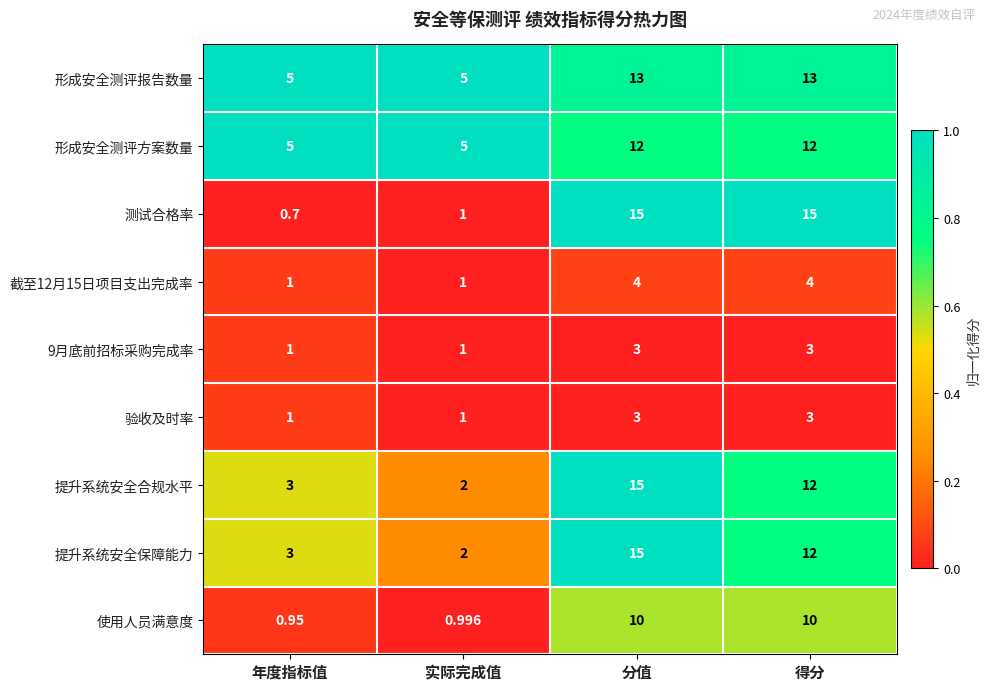

Between 实际完成值 and 得分, which series saw the biggest shift?

测试合格率